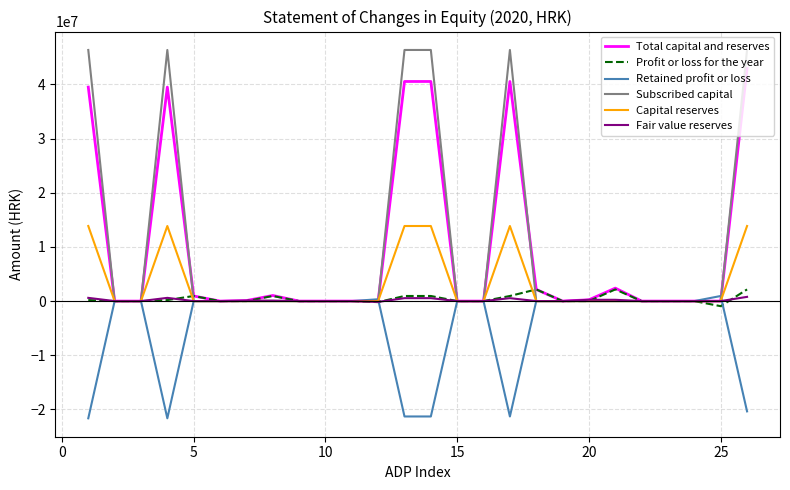

What is the smallest value displayed?

-21639001